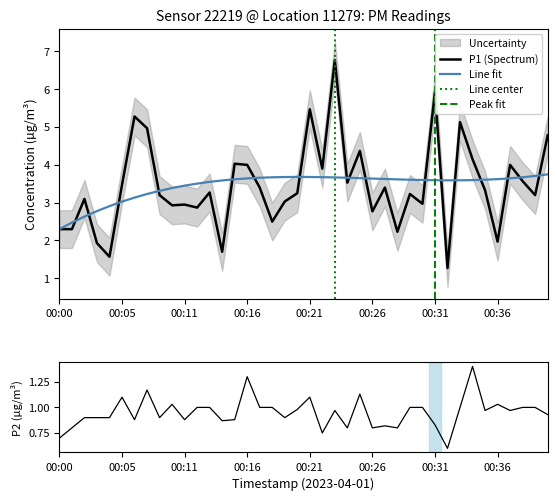

Is the value of P1 at 00:39 greater than the value of P2 at 00:26?

Yes